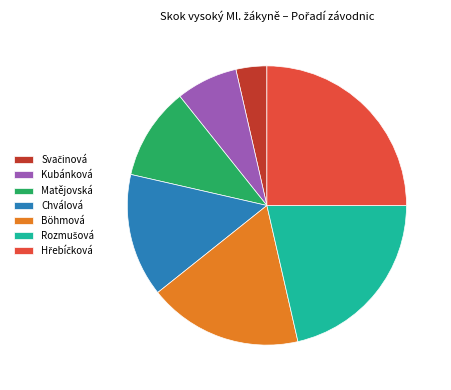

How many slices are in this pie chart?

7